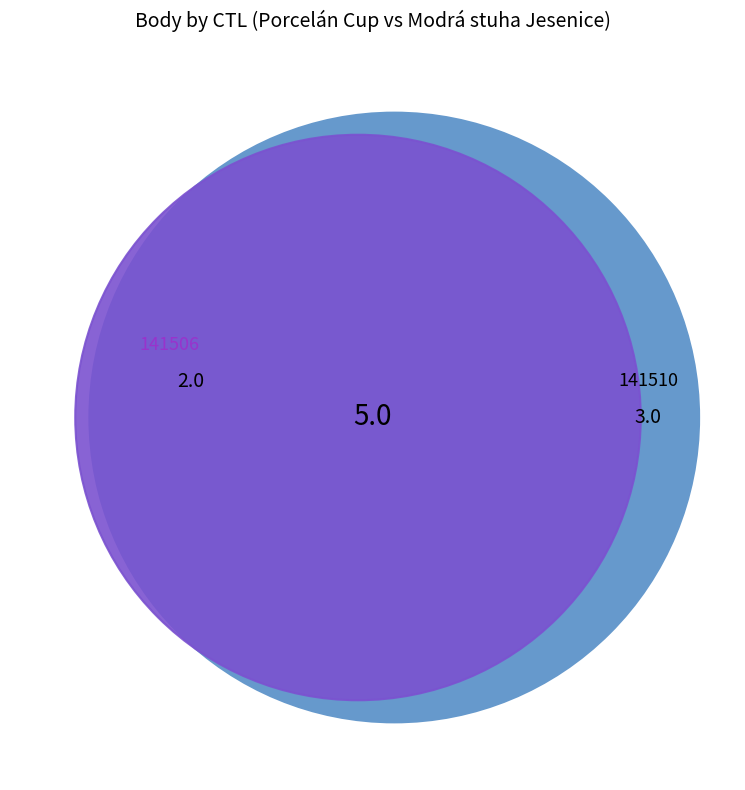

Rank the categories by value from lowest to highest.

141506, 141510